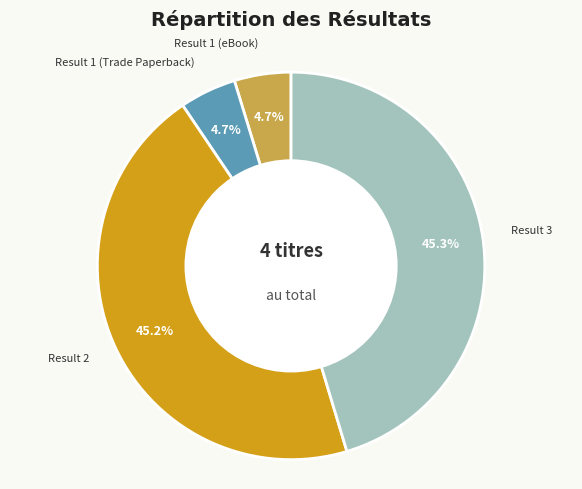

How many slices are in this pie chart?

4